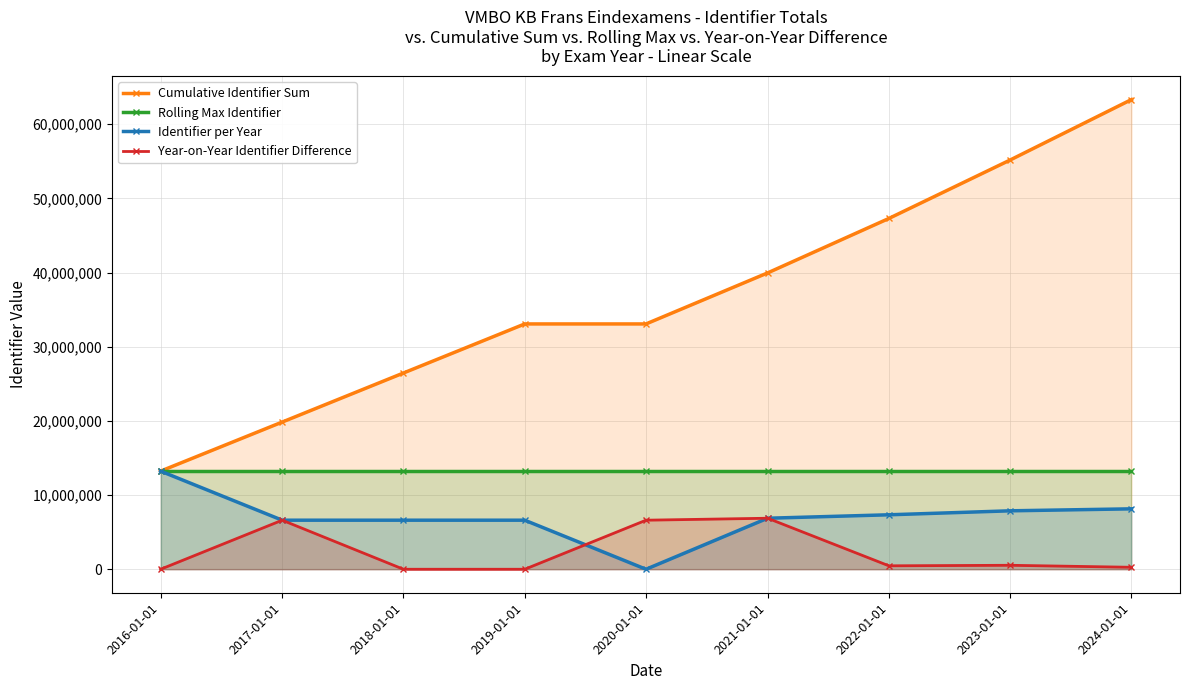

What is the label of the 9th point from the left?

2024-01-01